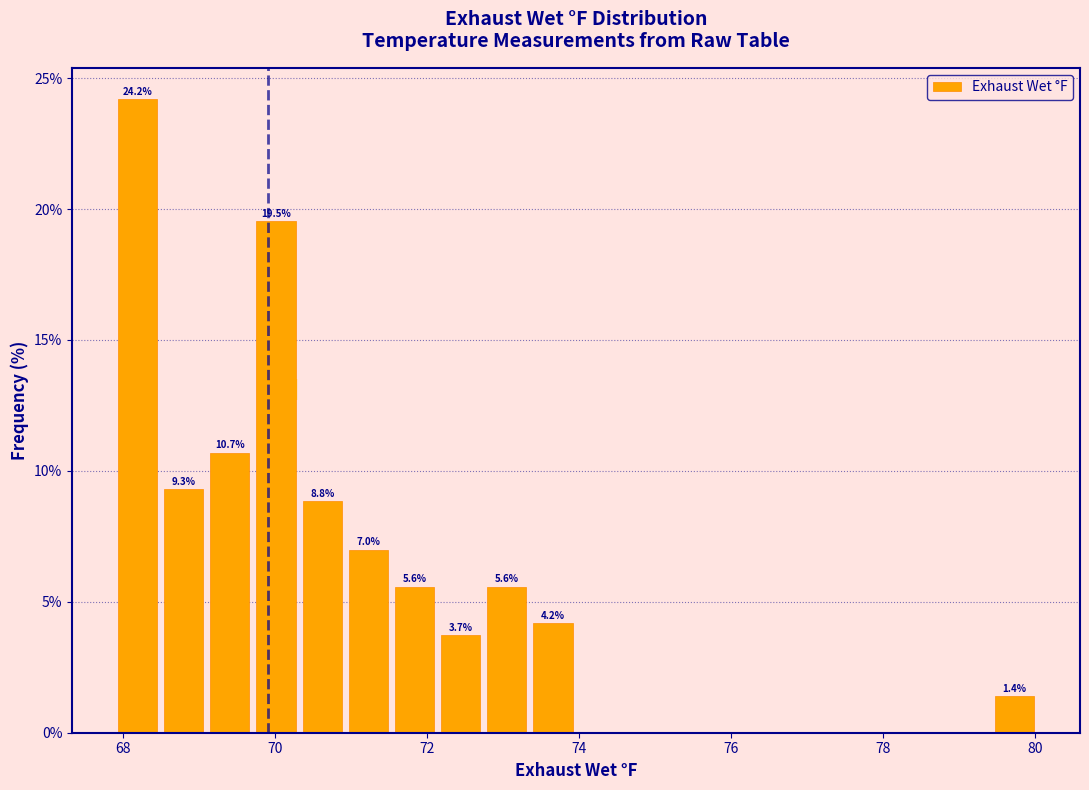

Around what value on the x-axis is the tallest bar? Give the approximate position of its centre, as read against the axis.

68.2